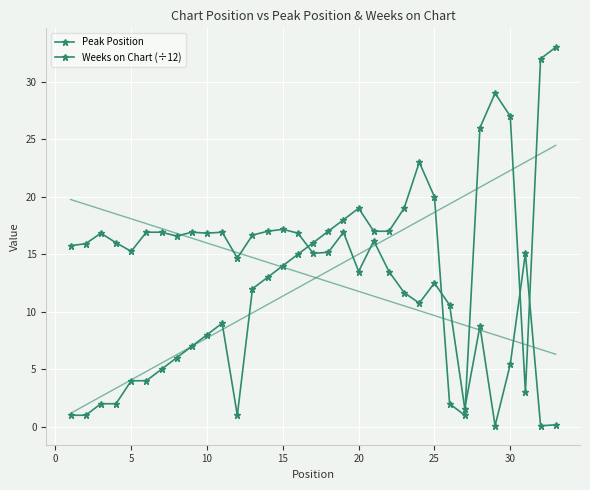

Is the value of Peak Position at 20 greater than the value of Weeks on Chart (÷12) at 27?

No